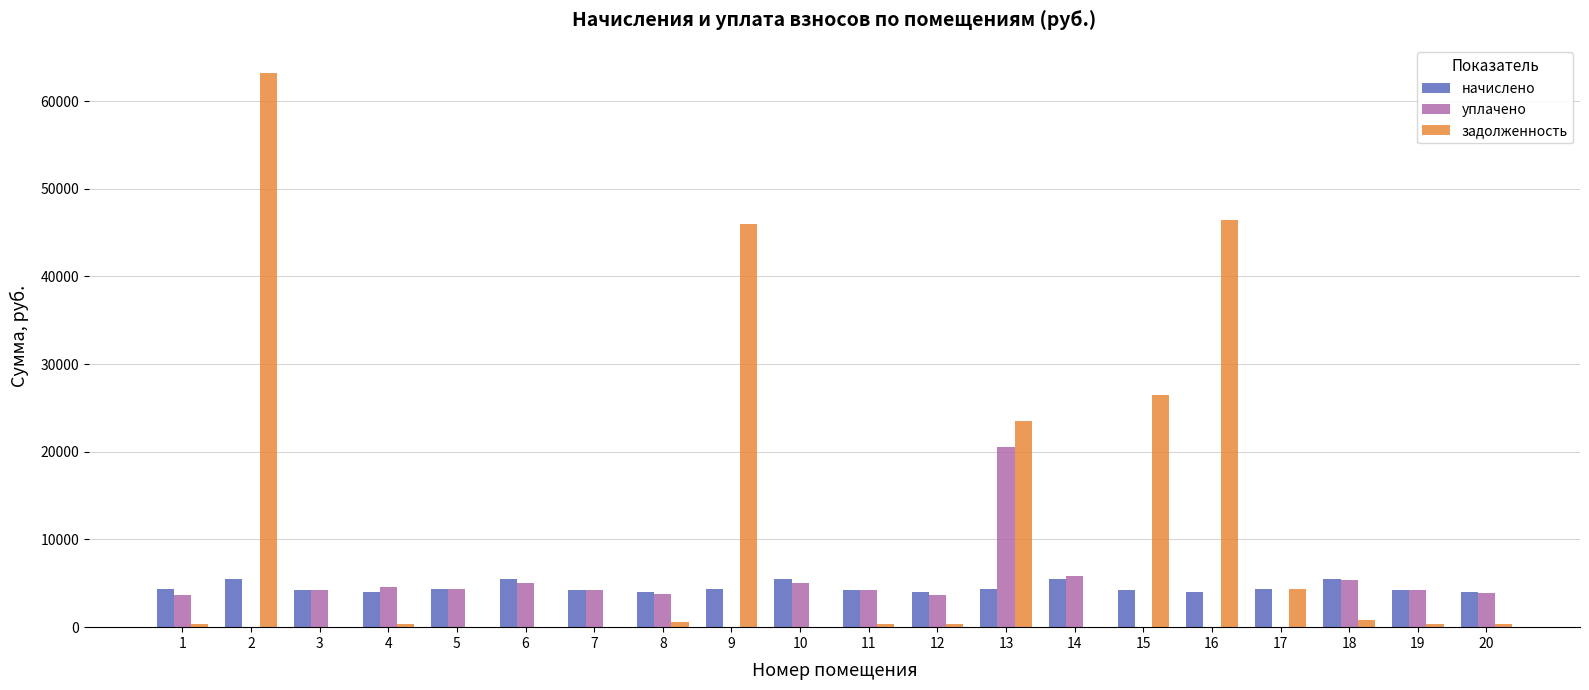

True or false: задолженность has a value of 16850.9 at 15.

False